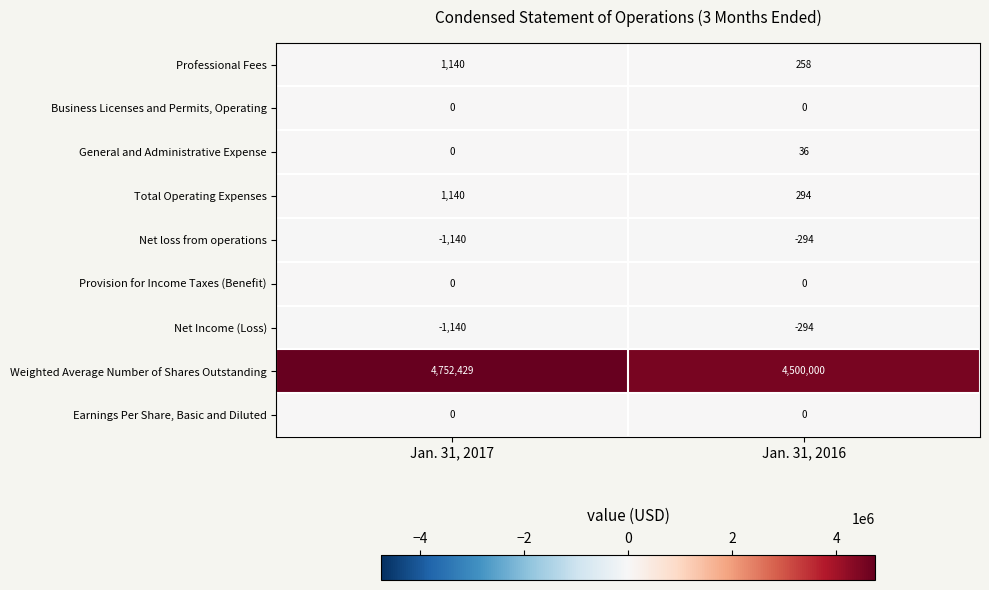

Which category has the lowest value across all series?

Jan. 31, 2017